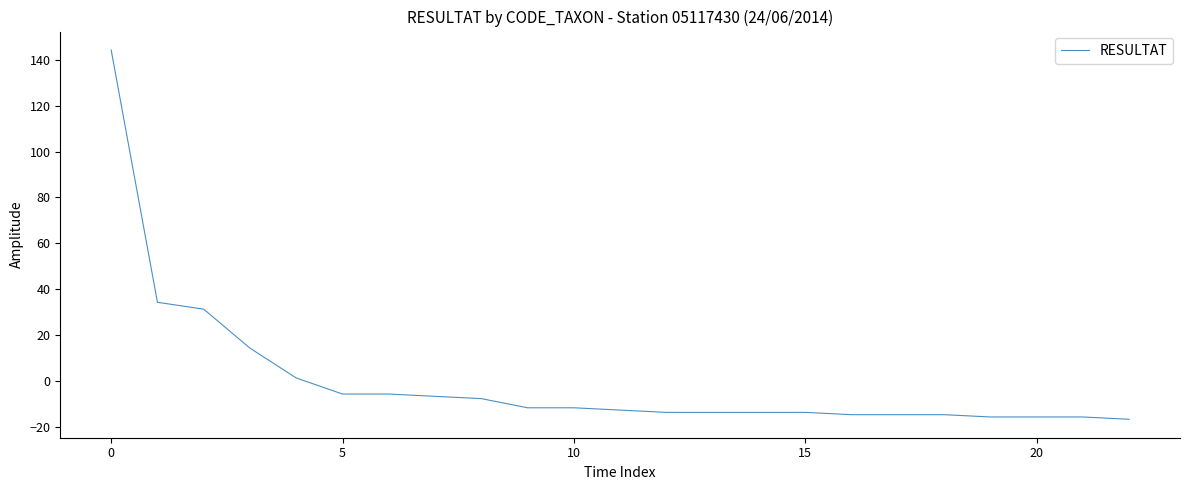

How many lines are shown in the chart?

1